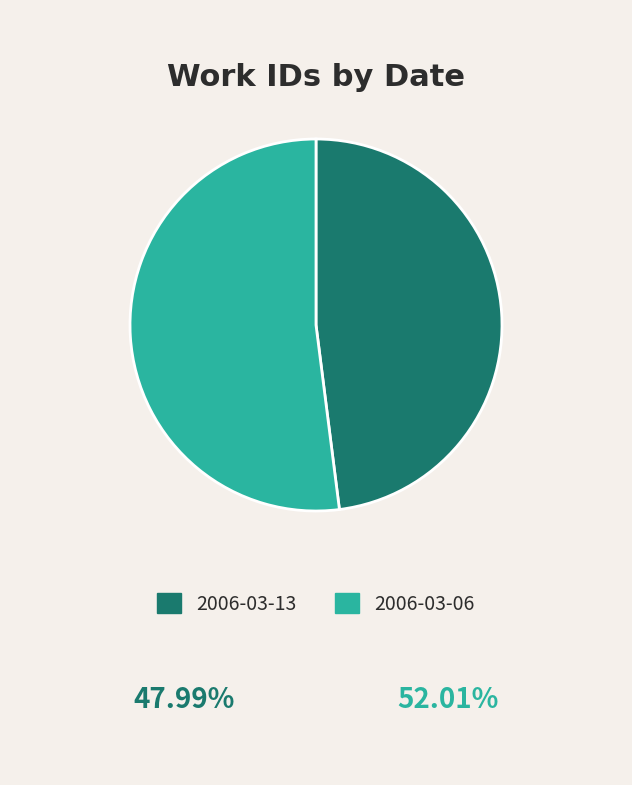

The 2006-03-06 slice represents 64% of the pie. True or false?

False